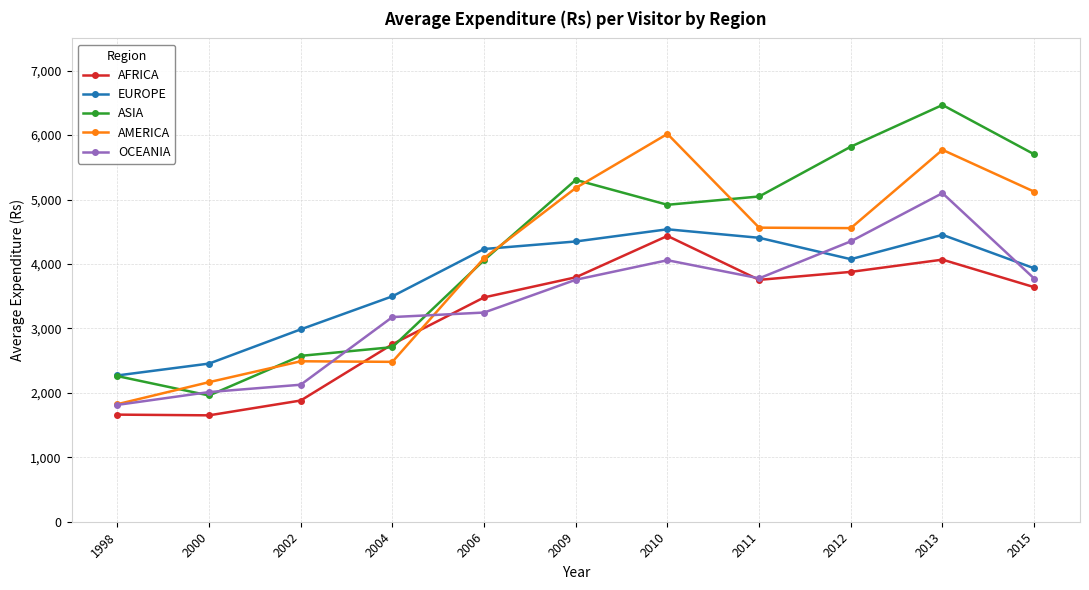

What is the average value of the AFRICA series?

3181